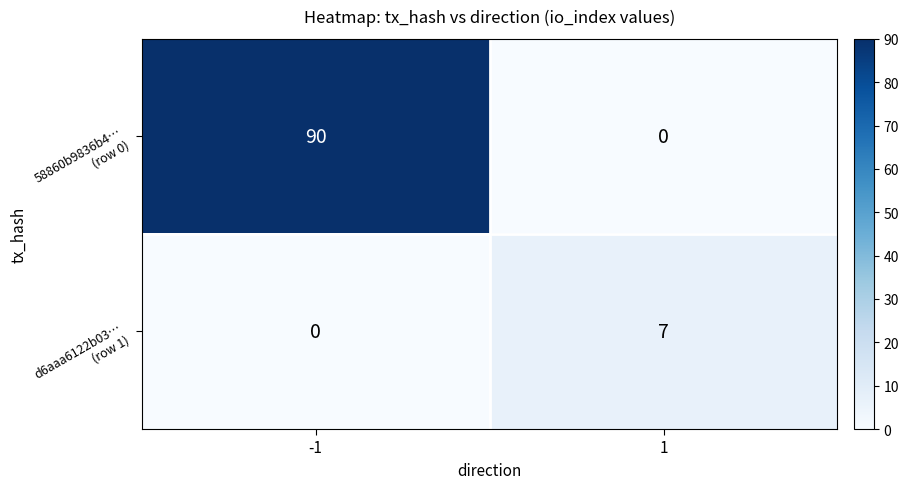

What is the spread (max minus min) of values at -1?

90